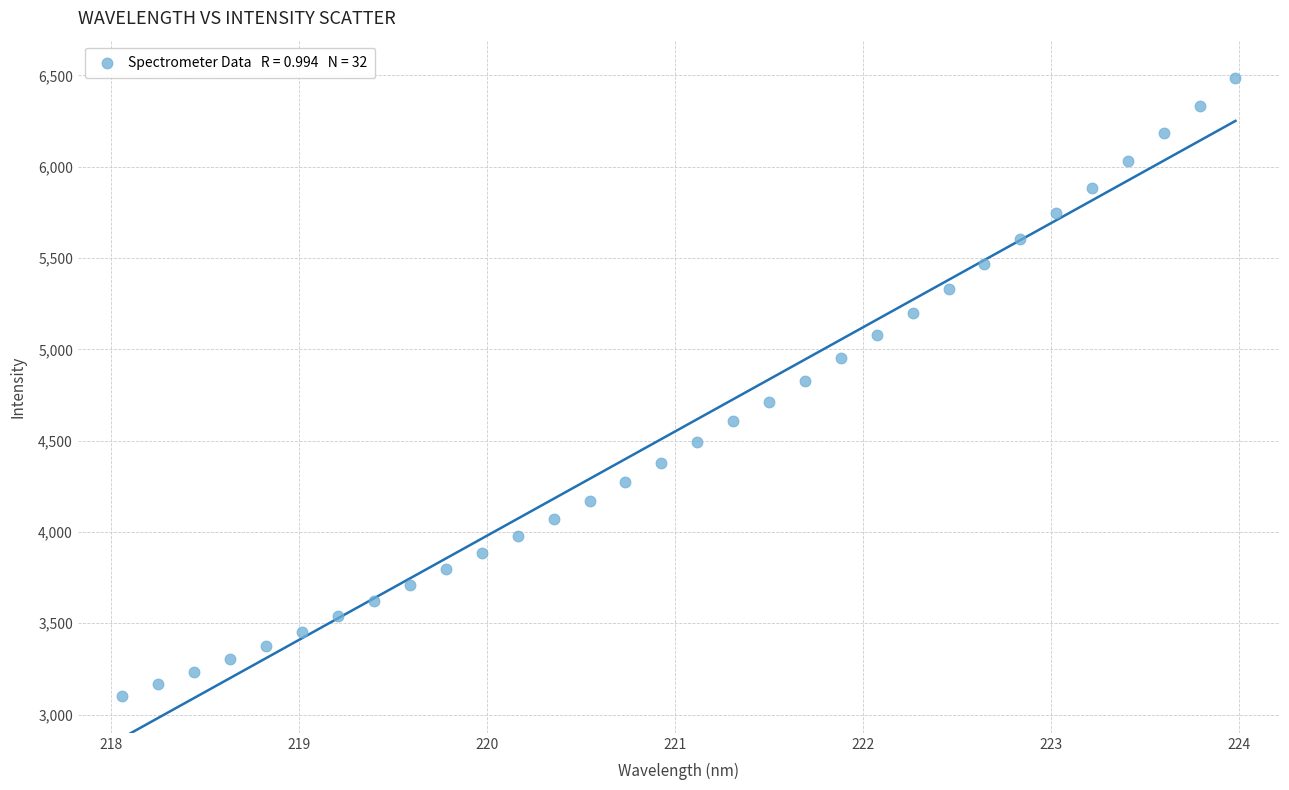

What is the range of X values (max minus min)?

5.9